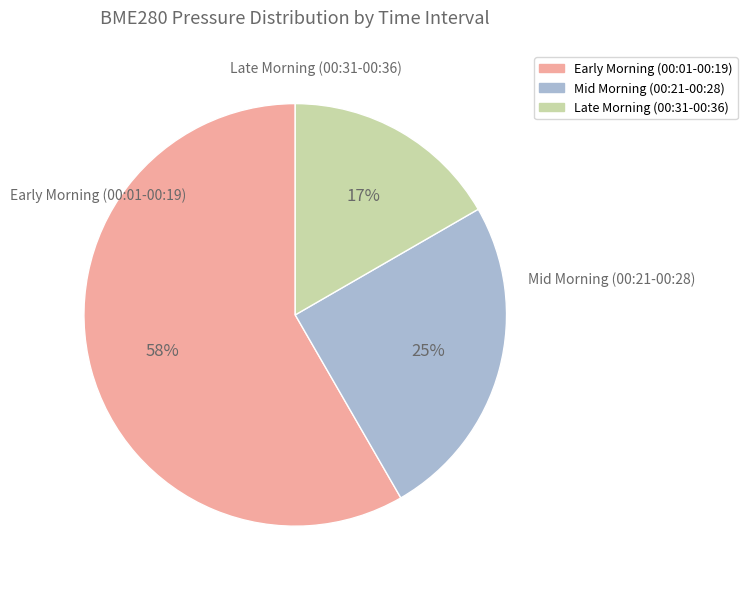

To the nearest percent, what is the average slice percentage?

33%